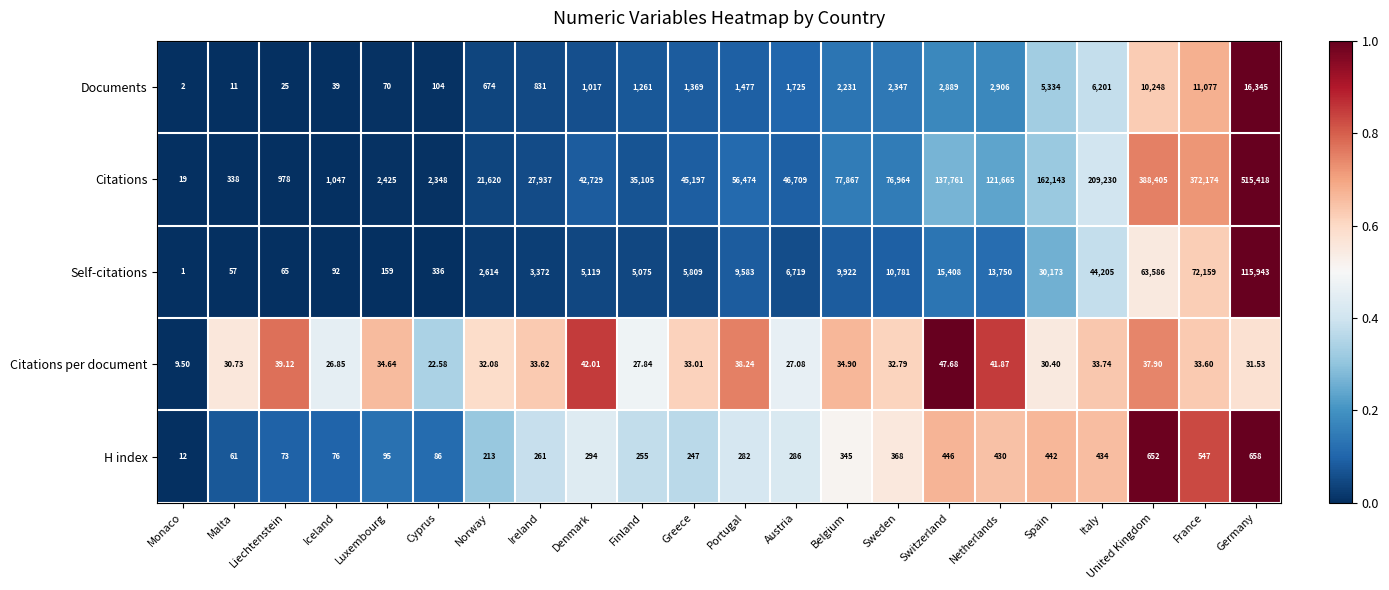

List the series in order of their peak value, highest first.

Citations, Self-citations, Documents, H index, Citations per document